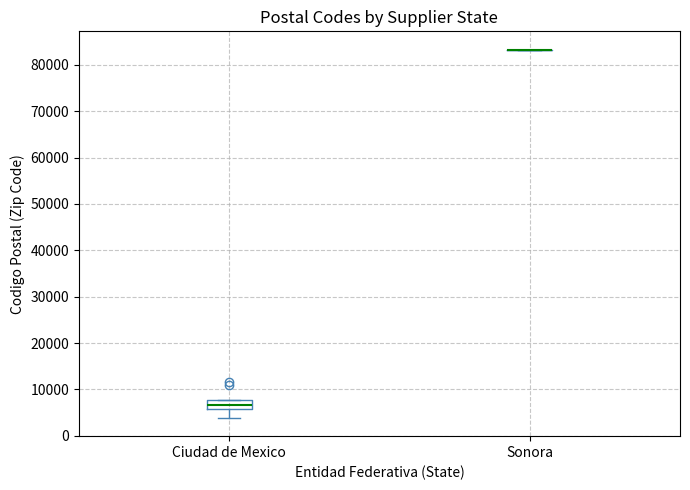

Reading left to right, read every box against the y-axis: the position of its median line, the range the box covers, and the ends of its whiskers. The values are not printed on the chart, so give them approximately, as read against the axis.

Ciudad de Mexico: median 7000, box 6000 to 8000, whiskers 4000 to 8000
Sonora: box collapsed to a line at 83000, whiskers 83000 to 83000